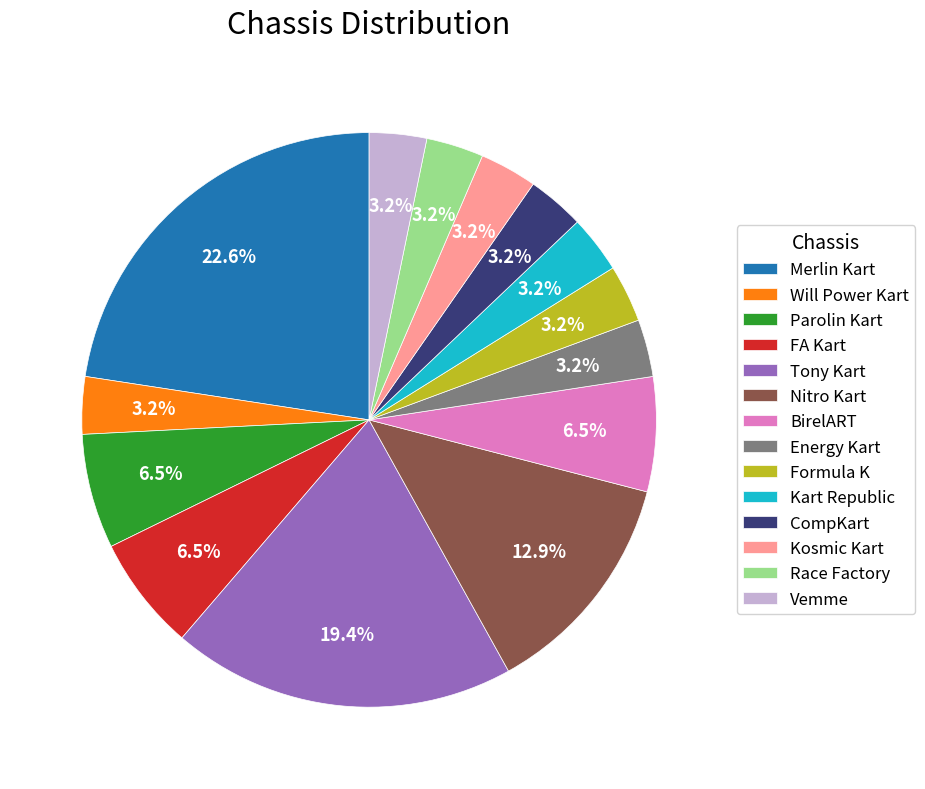

What percentage is the Energy Kart slice, to the nearest percent?

3%